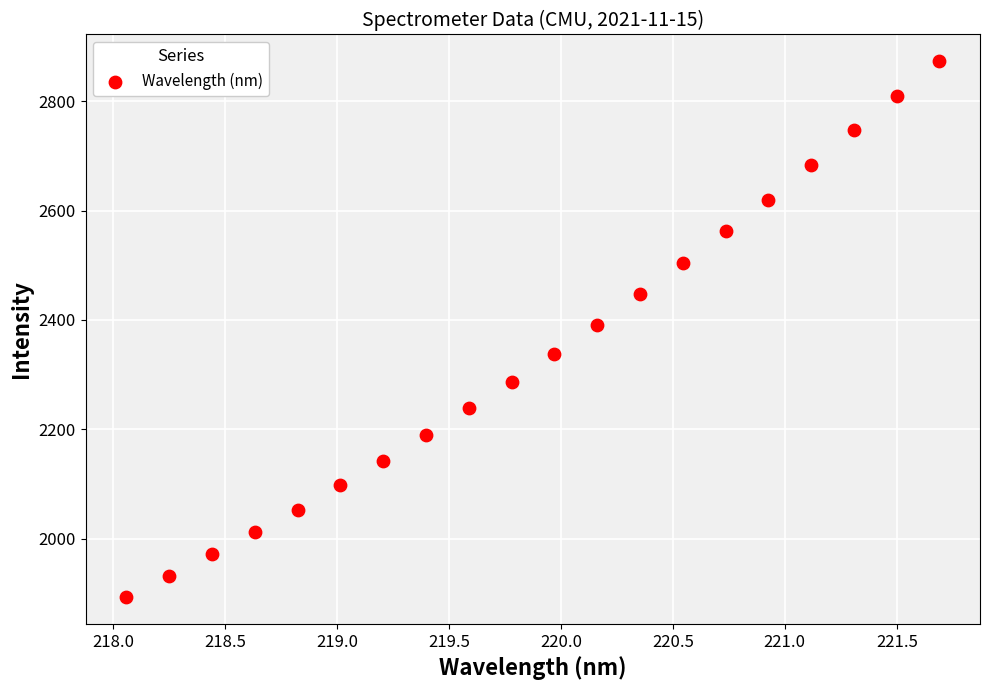

What is the range of Y values (max minus min)?

979.6